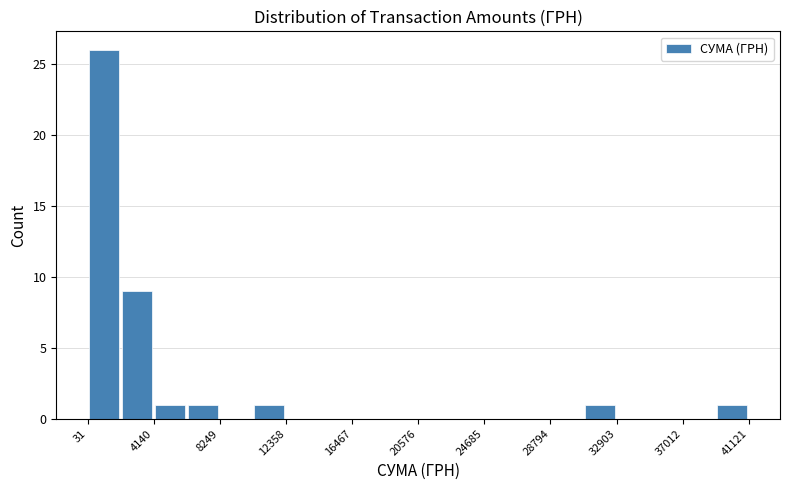

How tall is the bar that spans 4000 to 6000 on the x-axis? Neither the bar edges nor the heights are printed on the chart, so give them approximately, as read against the axes.

1